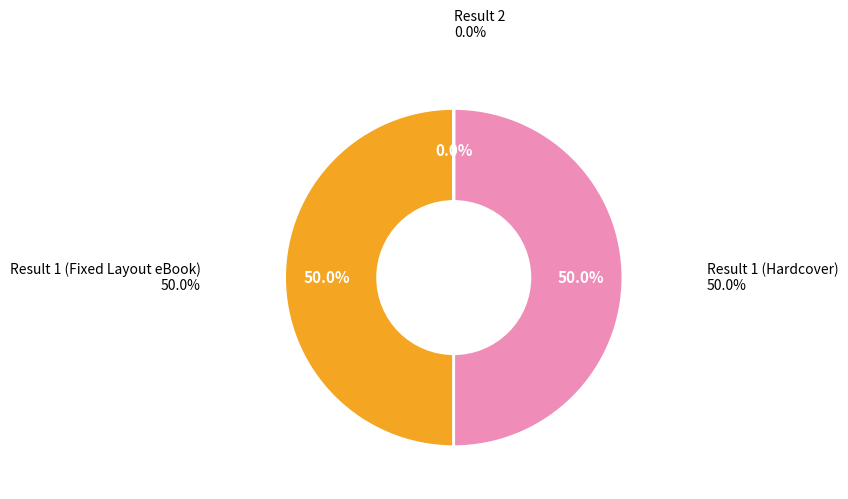

How many slices are in this pie chart?

3